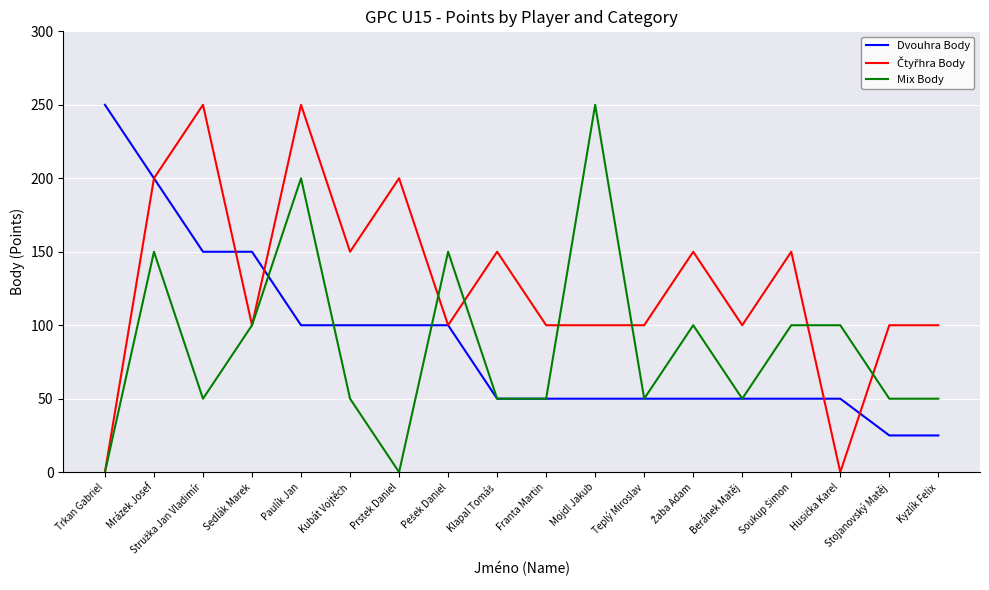

What position from the left is Prstek Daniel?

7